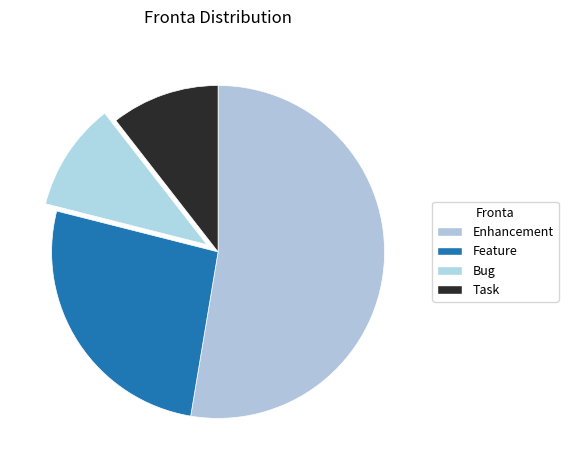

Count the number of slices in the pie.

4